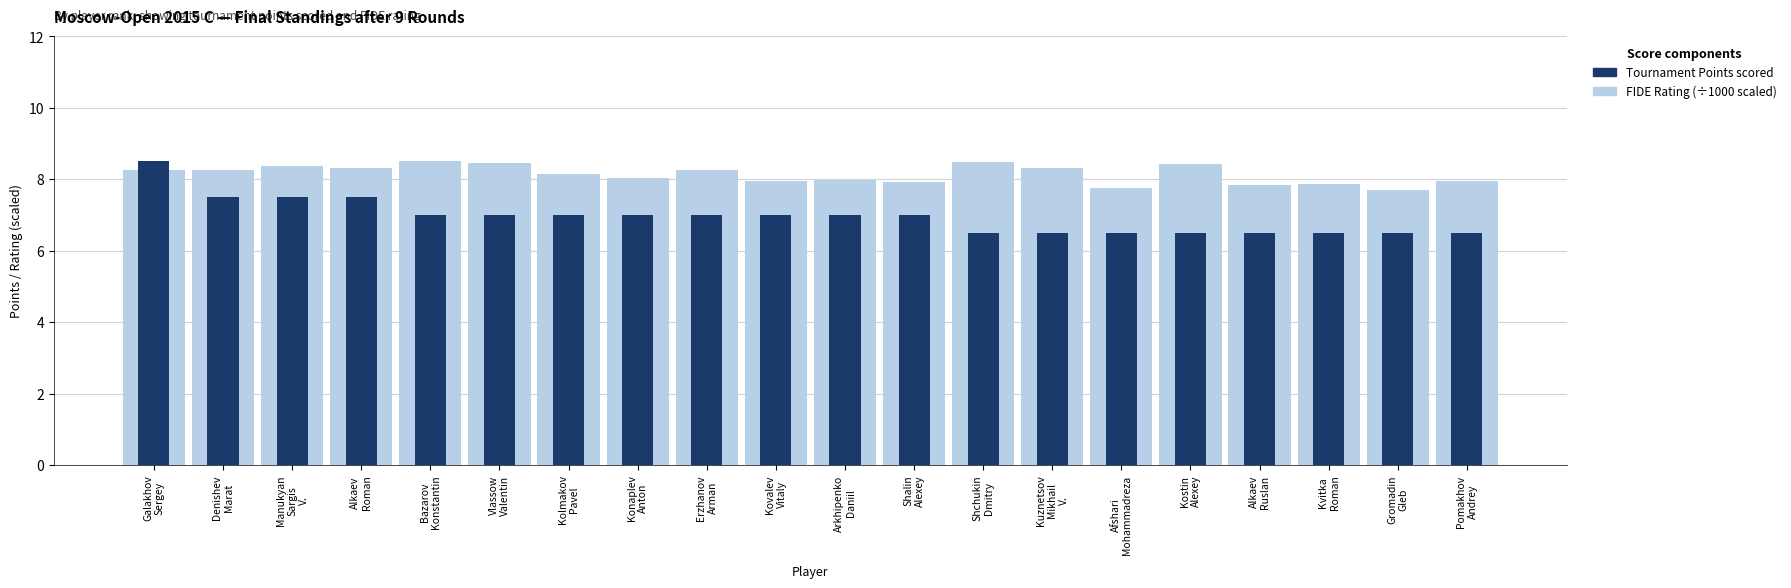

The value of Tournament Points at Alkaev
Ruslan is 6.5. True or false?

True